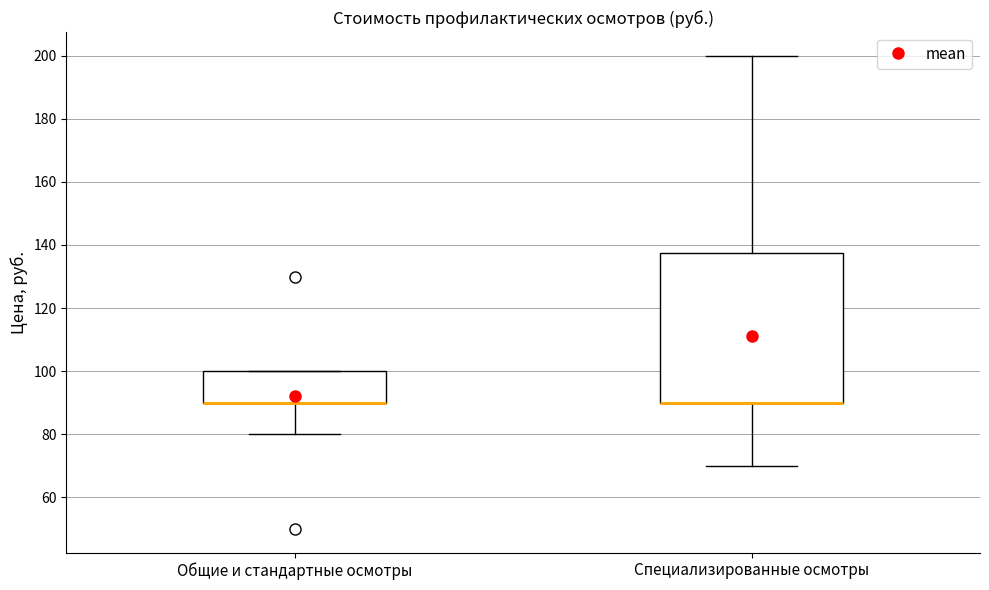

Reading left to right, read every box against the y-axis: the position of its median line, the range the box covers, and the ends of its whiskers. The values are not printed on the chart, so give them approximately, as read against the axis.

Общие и стандартные осмотры: median 90 (drawn on the box's lower edge), box 90 to 100, whiskers 80 to 100
Специализированные осмотры: median 90 (drawn on the box's lower edge), box 90 to 138, whiskers 70 to 200